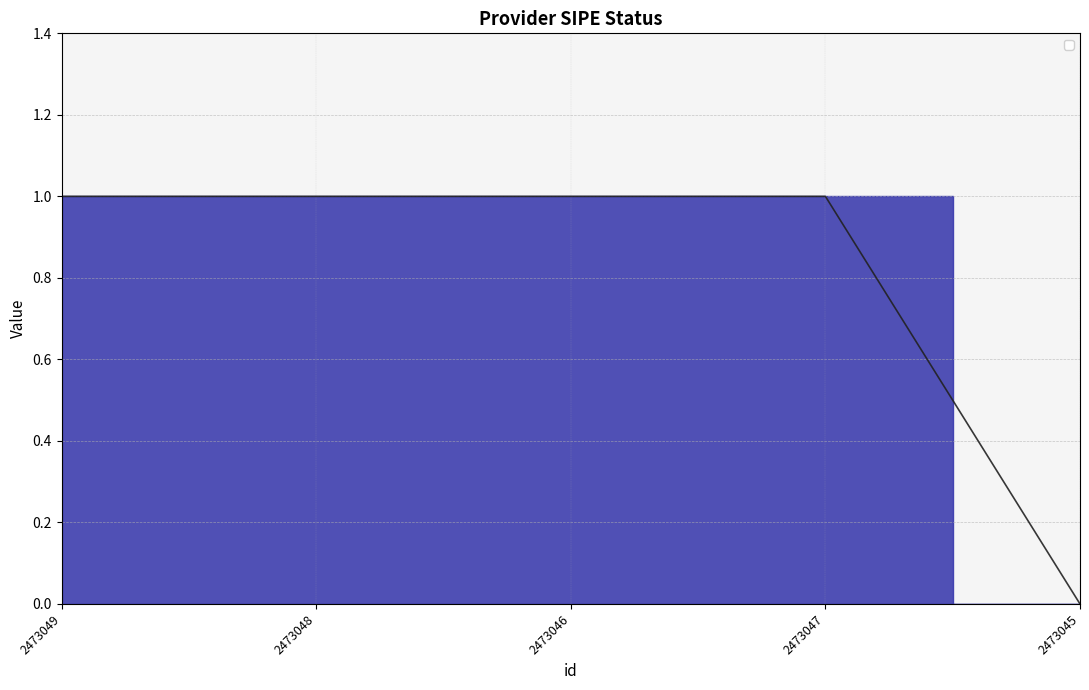

How many lines are shown in the chart?

1